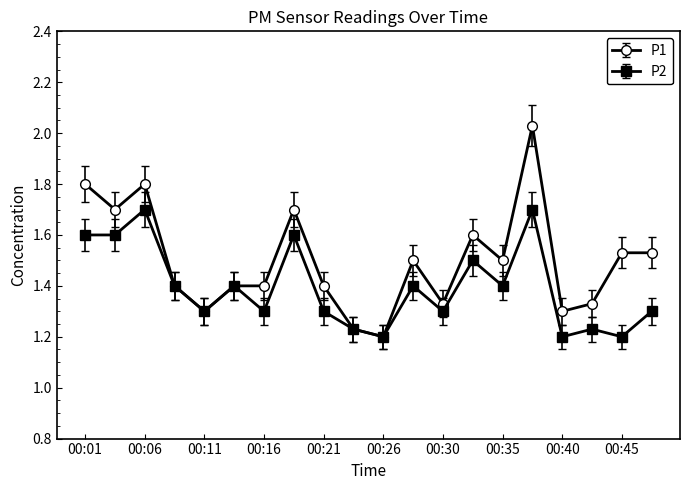

True or false: P1 has more than 2 interior local peaks.

True